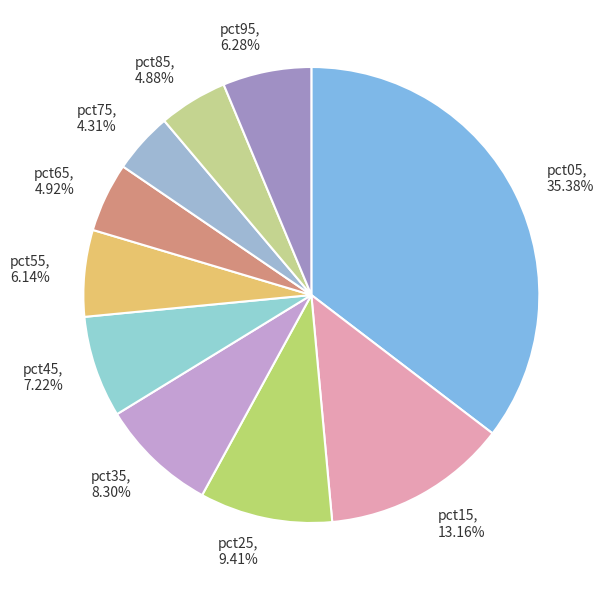

Between pct15 and pct55, which is larger?

pct15